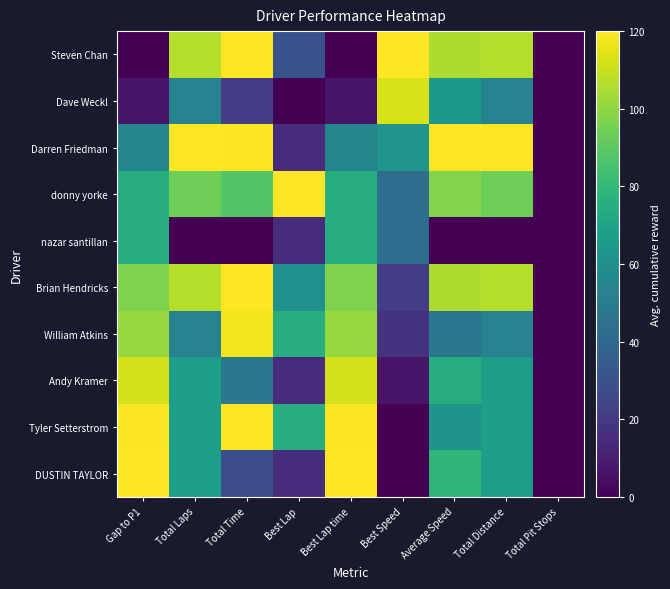

Reading left to right, extract all data points from this chart.

Steven Chan: Gap to P1=0.0	Total Laps=106.7	Total Time=119.7	Best Lap=30.0	Best Lap time=0.0	Best Speed=120.0	Average Speed=105.4	Total Distance=106.7	Total Pit Stops=0.0
Dave Weckl: Gap to P1=6.9	Total Laps=53.3	Total Time=20.6	Best Lap=0.0	Best Lap time=6.9	Best Speed=112.5	Average Speed=64.0	Total Distance=53.3	Total Pit Stops=0.0
Darren Friedman: Gap to P1=55.2	Total Laps=120.0	Total Time=119.1	Best Lap=15.0	Best Lap time=55.2	Best Speed=62.4	Average Speed=120.0	Total Distance=120.0	Total Pit Stops=0.0
donny yorke: Gap to P1=74.7	Total Laps=93.3	Total Time=87.7	Best Lap=120.0	Best Lap time=74.7	Best Speed=43.1	Average Speed=97.6	Total Distance=93.3	Total Pit Stops=0.0
nazar santillan: Gap to P1=75.2	Total Laps=0.0	Total Time=0.0	Best Lap=15.0	Best Lap time=75.2	Best Speed=42.6	Average Speed=0.0	Total Distance=0.0	Total Pit Stops=0.0
Brian Hendricks: Gap to P1=96.9	Total Laps=106.7	Total Time=120.0	Best Lap=60.0	Best Lap time=96.9	Best Speed=21.7	Average Speed=105.3	Total Distance=106.7	Total Pit Stops=0.0
William Atkins: Gap to P1=101.0	Total Laps=53.3	Total Time=117.4	Best Lap=75.0	Best Lap time=101.0	Best Speed=17.7	Average Speed=47.9	Total Distance=53.3	Total Pit Stops=0.0
Andy Kramer: Gap to P1=112.2	Total Laps=66.7	Total Time=47.7	Best Lap=15.0	Best Lap time=112.2	Best Speed=7.2	Average Speed=75.0	Total Distance=66.7	Total Pit Stops=0.0
Tyler Setterstrom: Gap to P1=119.4	Total Laps=66.7	Total Time=119.7	Best Lap=75.0	Best Lap time=119.4	Best Speed=0.5	Average Speed=62.0	Total Distance=66.7	Total Pit Stops=0.0
DUSTIN TAYLOR: Gap to P1=120.0	Total Laps=66.7	Total Time=29.0	Best Lap=15.0	Best Lap time=120.0	Best Speed=0.0	Average Speed=78.8	Total Distance=66.7	Total Pit Stops=0.0